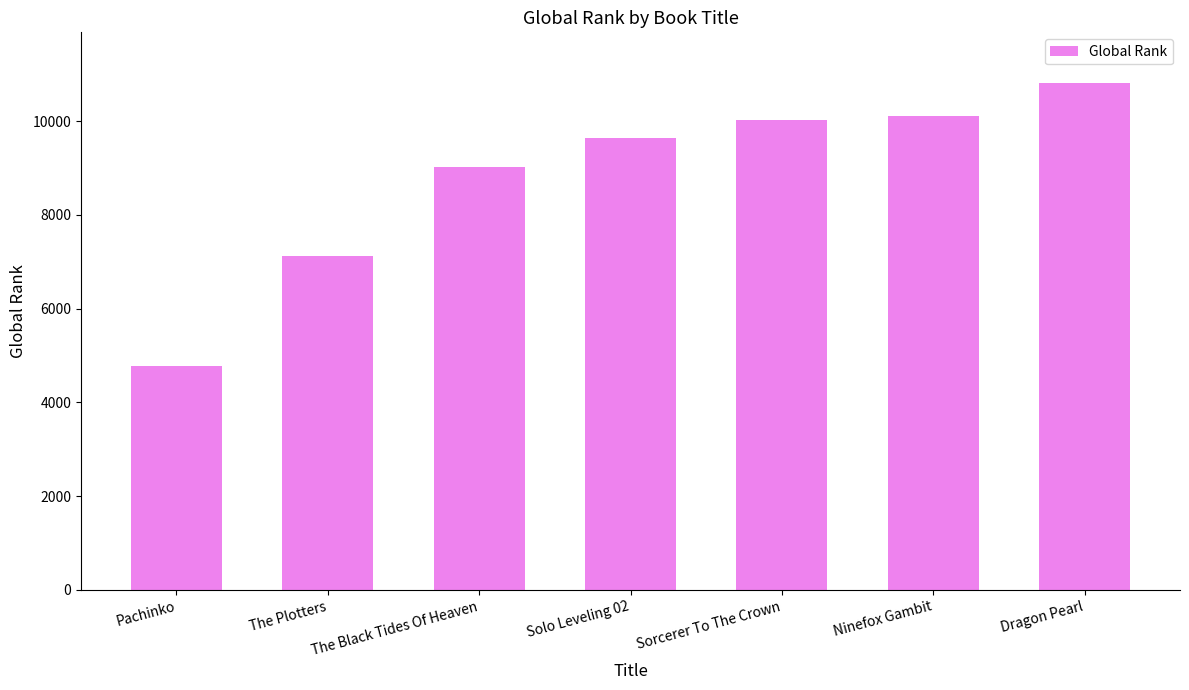

At which label is the value closest to 7794?

The Plotters